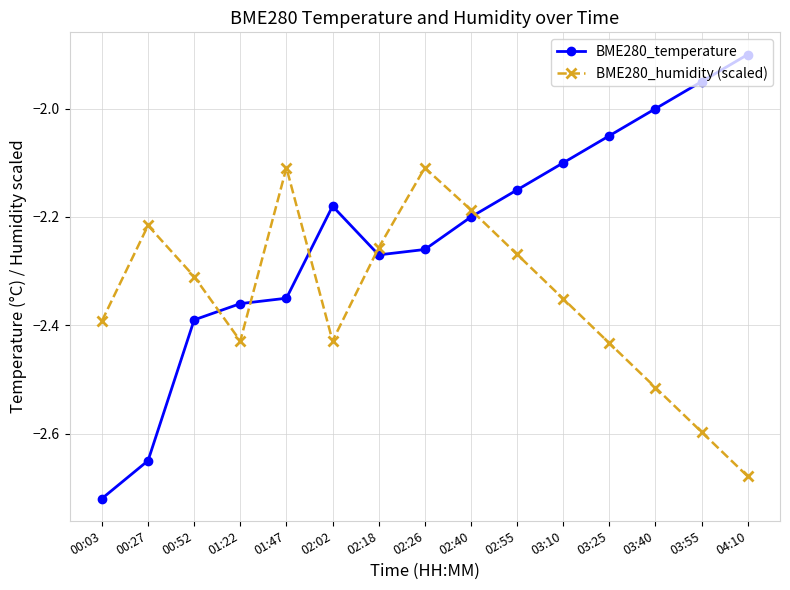

What is the difference between the maximum and second lowest values in the BME280_humidity (scaled) series?

0.5